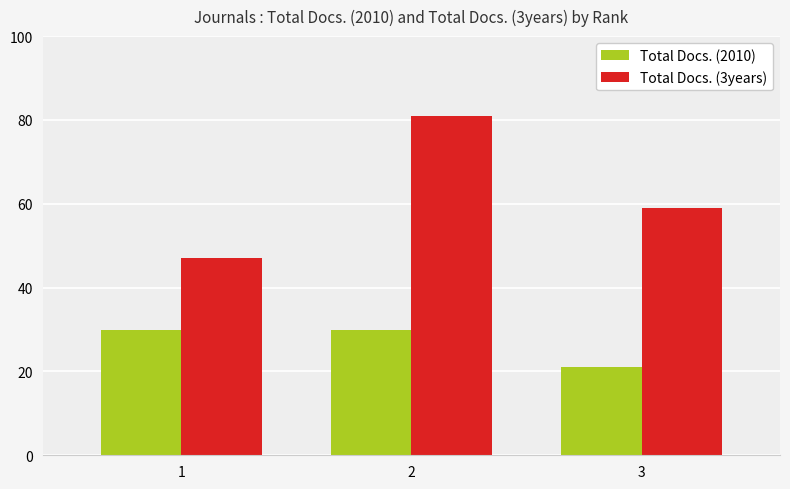

What is the difference between the highest and lowest values at 2?

51